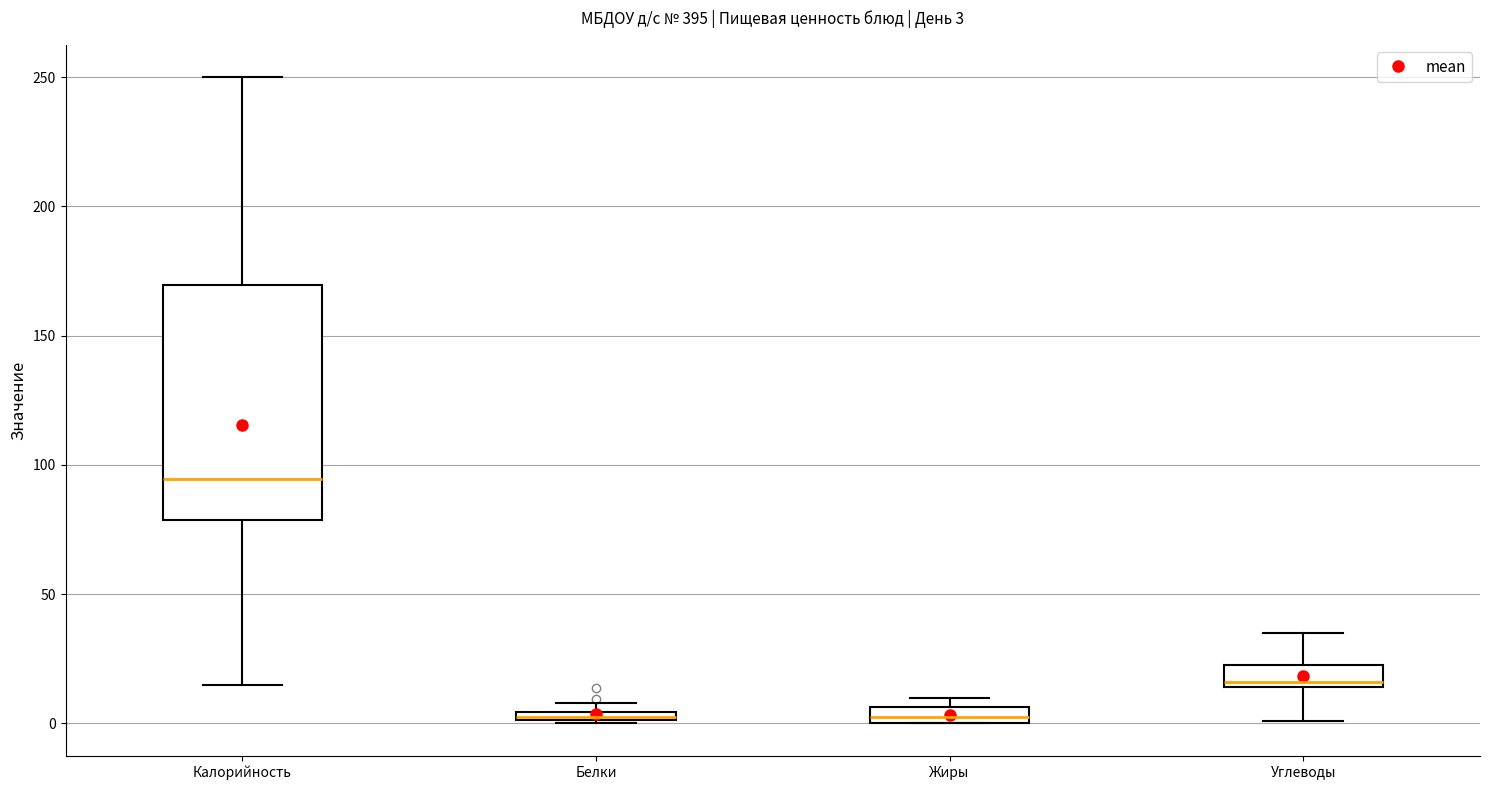

Which box is the tallest, from its lower edge to its upper edge?

Калорийность